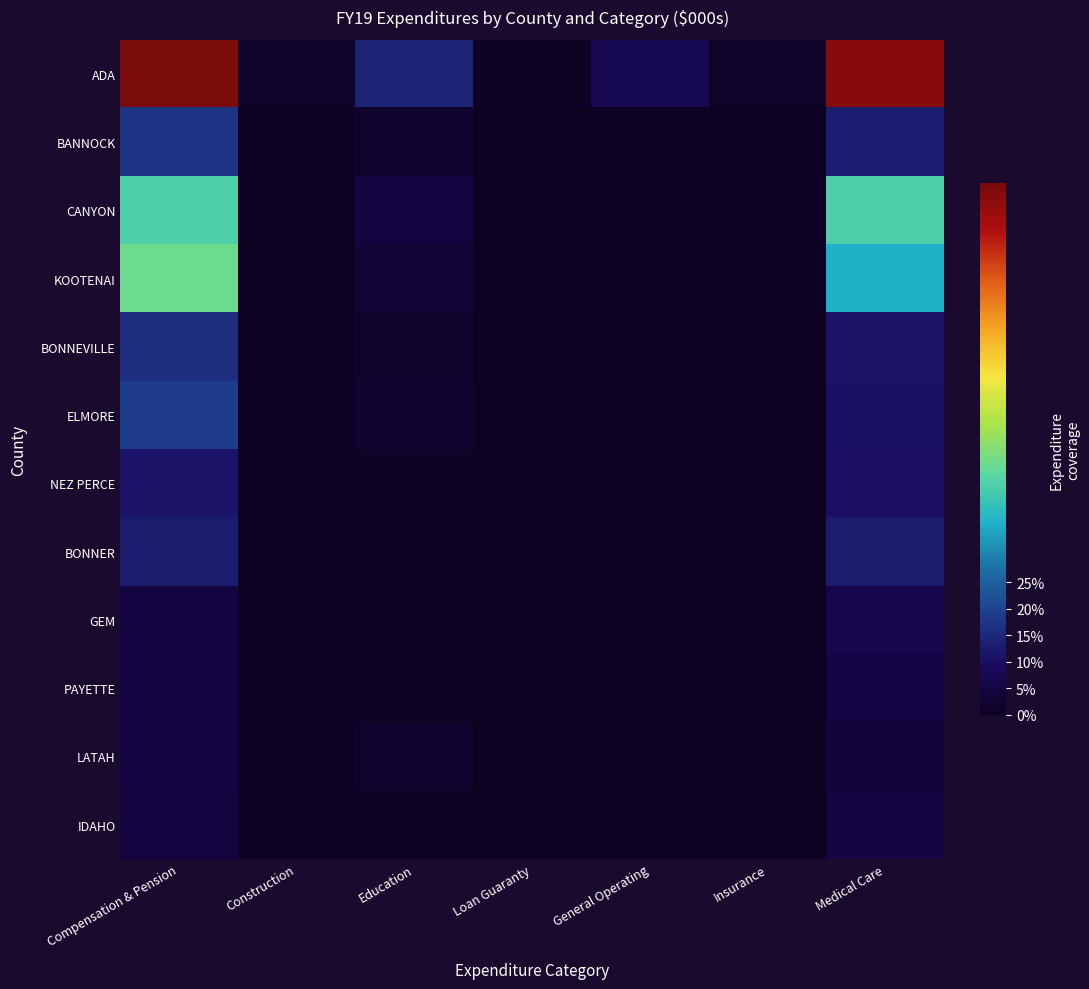

At which category is the sum across all series the highest?

Compensation & Pension